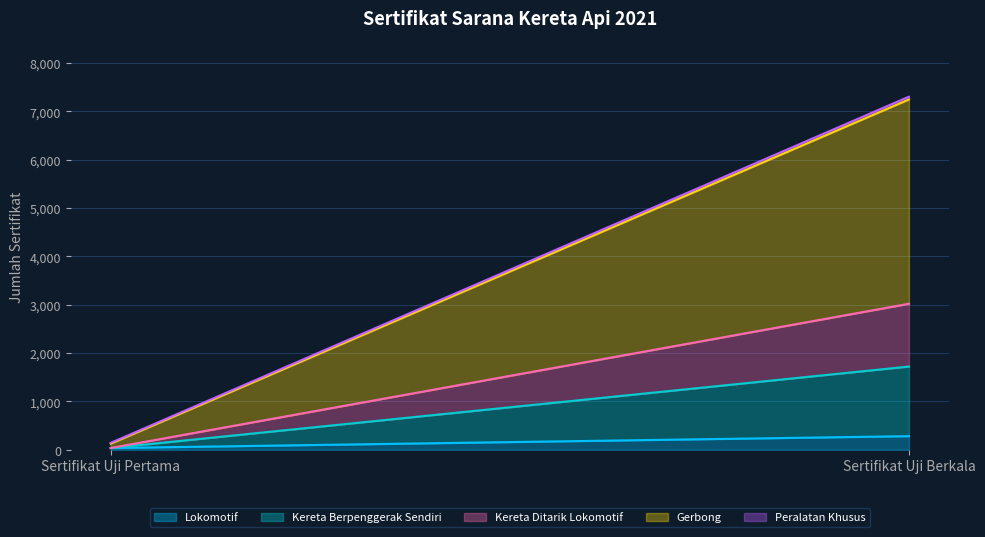

The value of Gerbong at Sertifikat Uji Berkala is 4227. True or false?

True